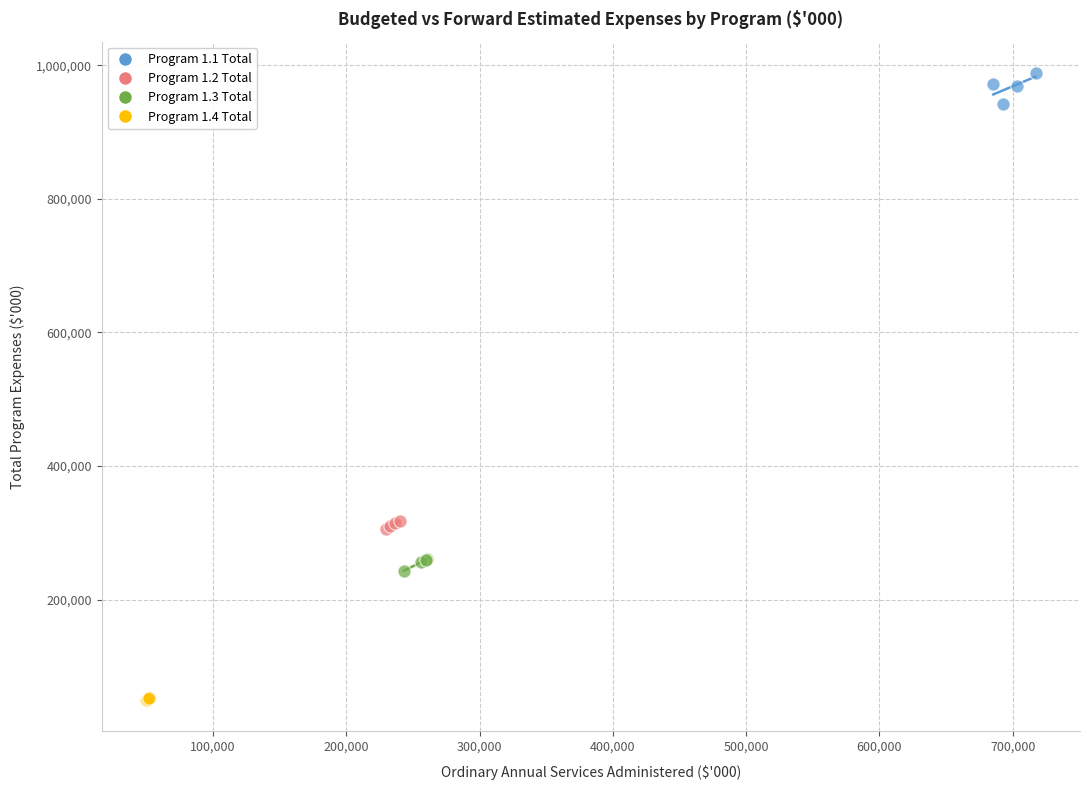

Which series contains the highest Y value?

Program 1.1 Total